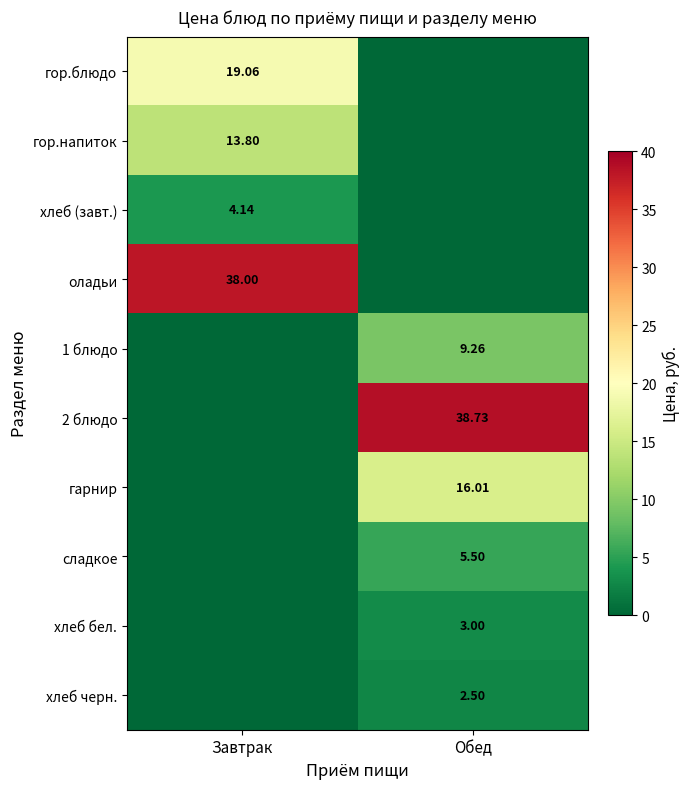

At which category is the sum across all series the highest?

Завтрак